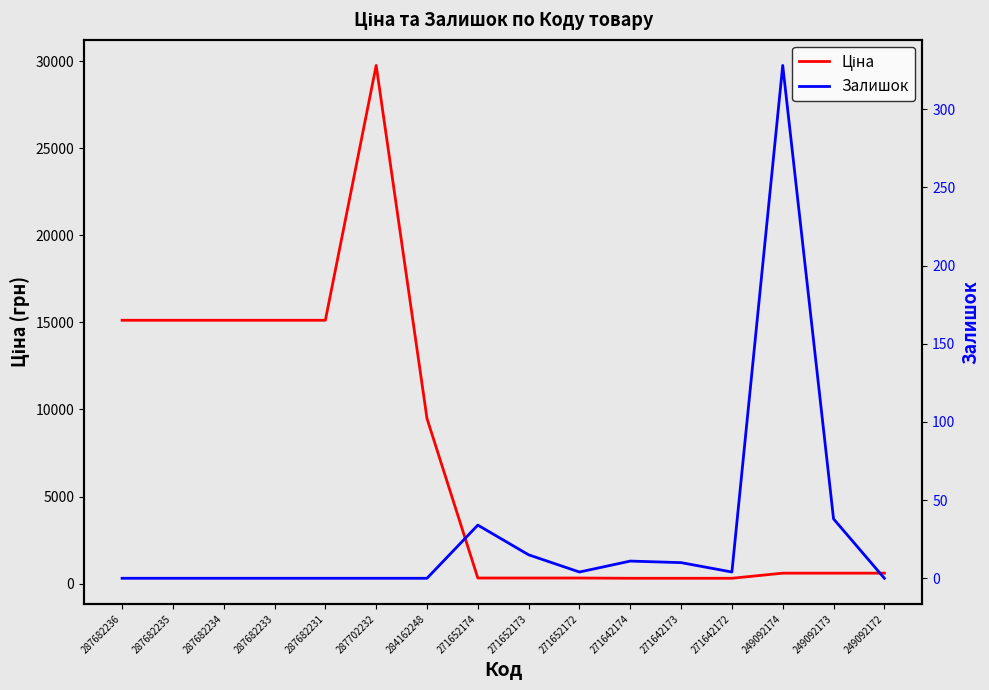

What is the minimum value for Ціна?

310.3